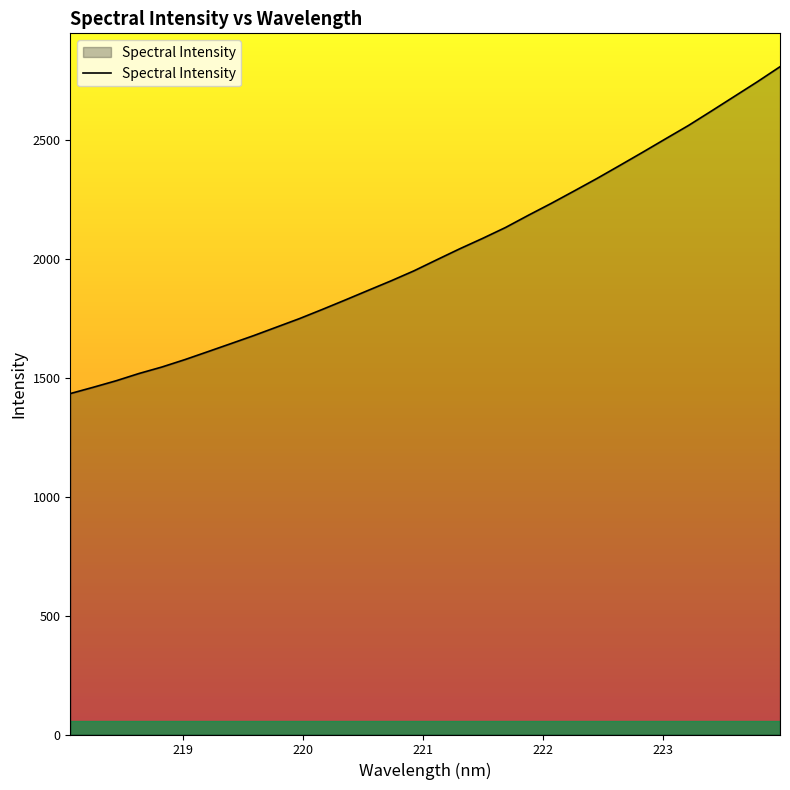

What is the maximum value shown in the chart?

2808.1